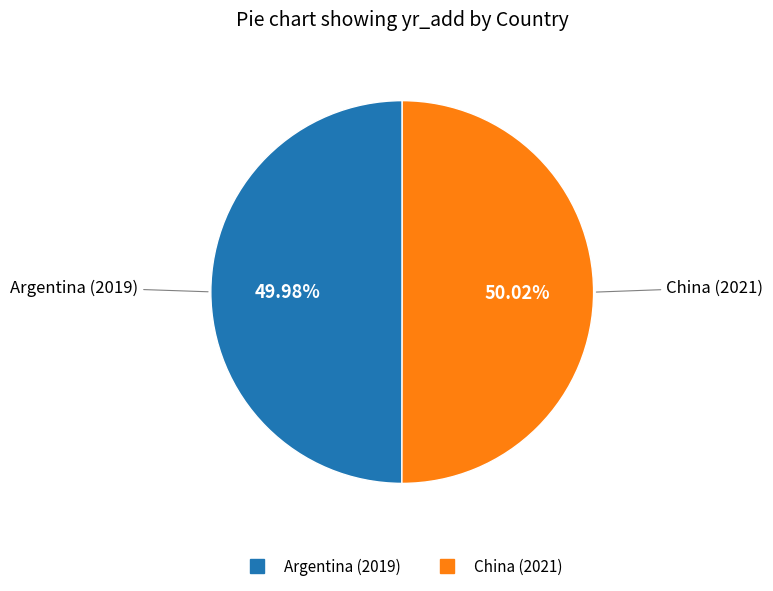

Count the number of slices in the pie.

2